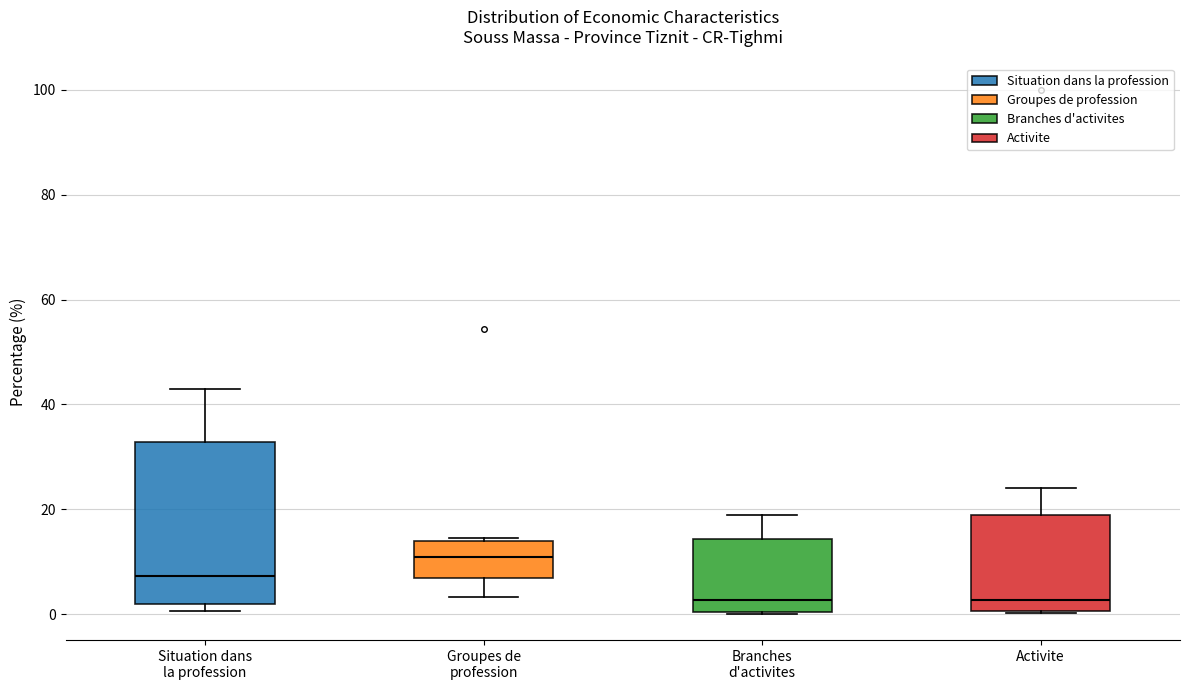

Where is the upper edge of the box for Situation dans la profession on the y-axis? The values are not printed on the chart, so give them approximately, as read against the axis.

32